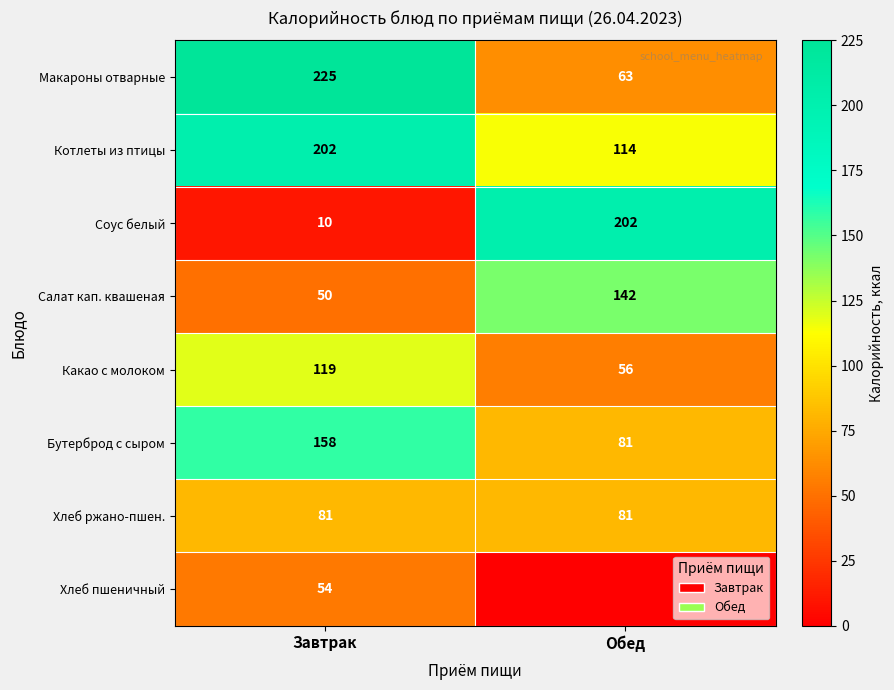

Is the value of Соус белый at Завтрак greater than the value of Какао с молоком at Обед?

No